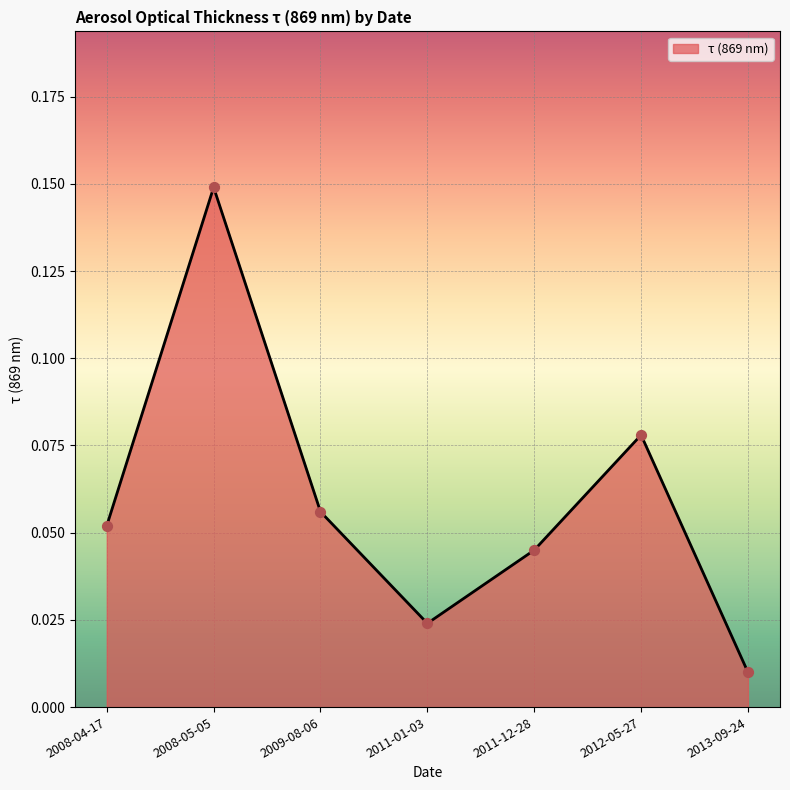

Between 2008-04-17 and 2008-05-05, which is larger?

2008-05-05